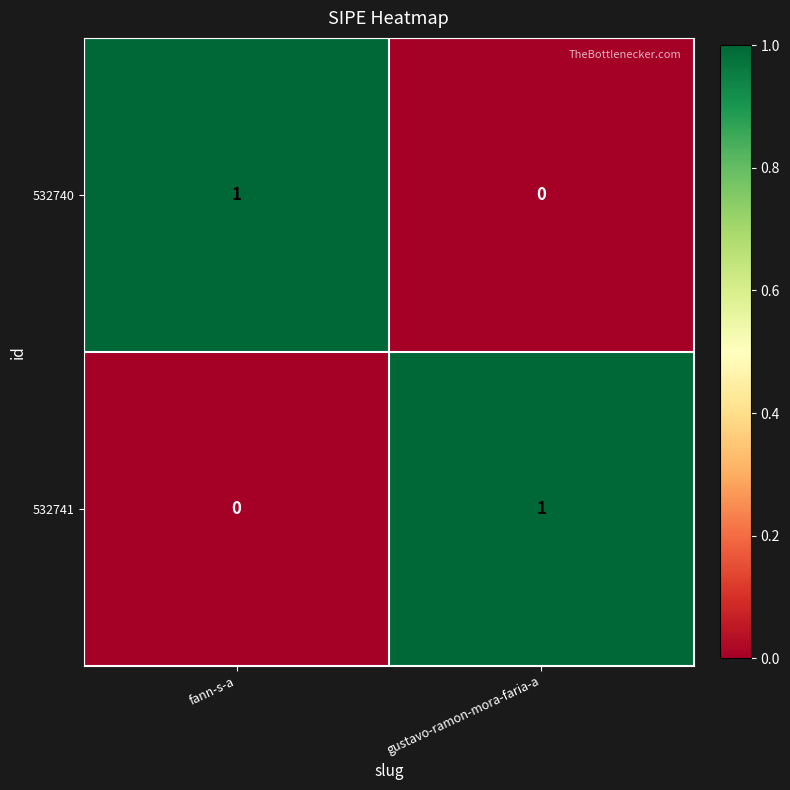

Is the value of 532740 at gustavo-ramon-mora-faria-a greater than the value of 532741 at gustavo-ramon-mora-faria-a?

No